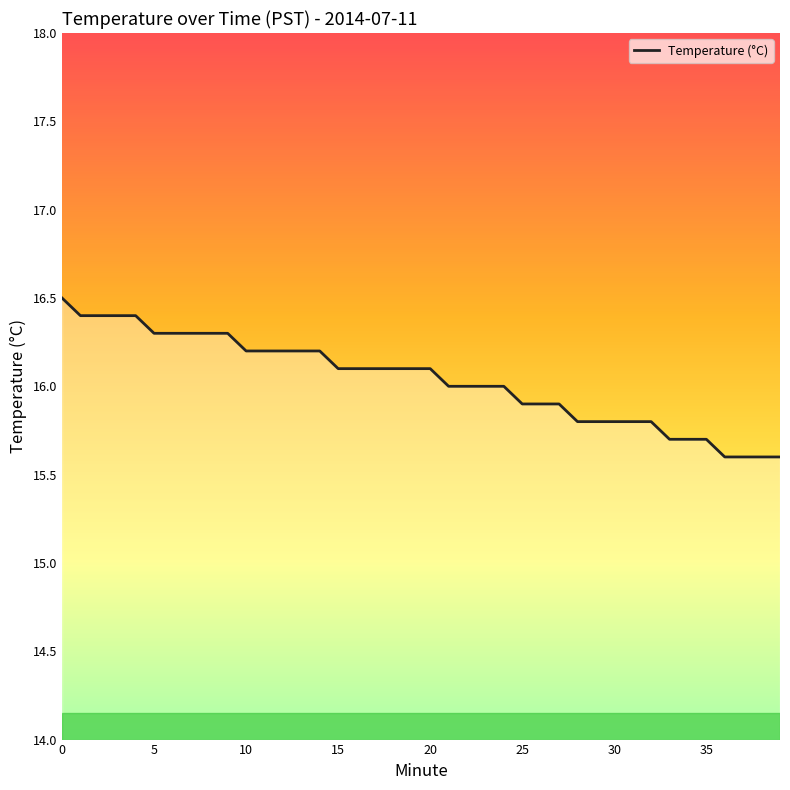

How many lines are shown in the chart?

1